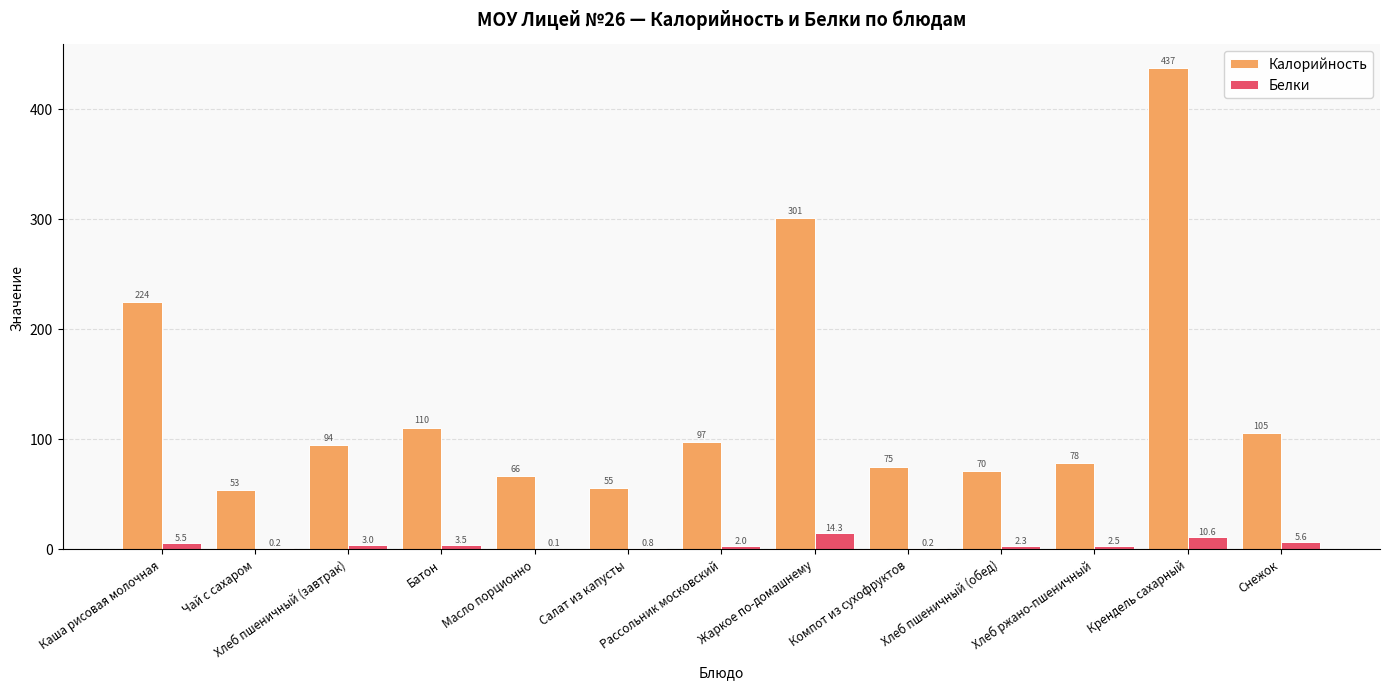

Is the value of Калорийность at Батон greater than the value of Белки at Хлеб пшеничный (завтрак)?

Yes